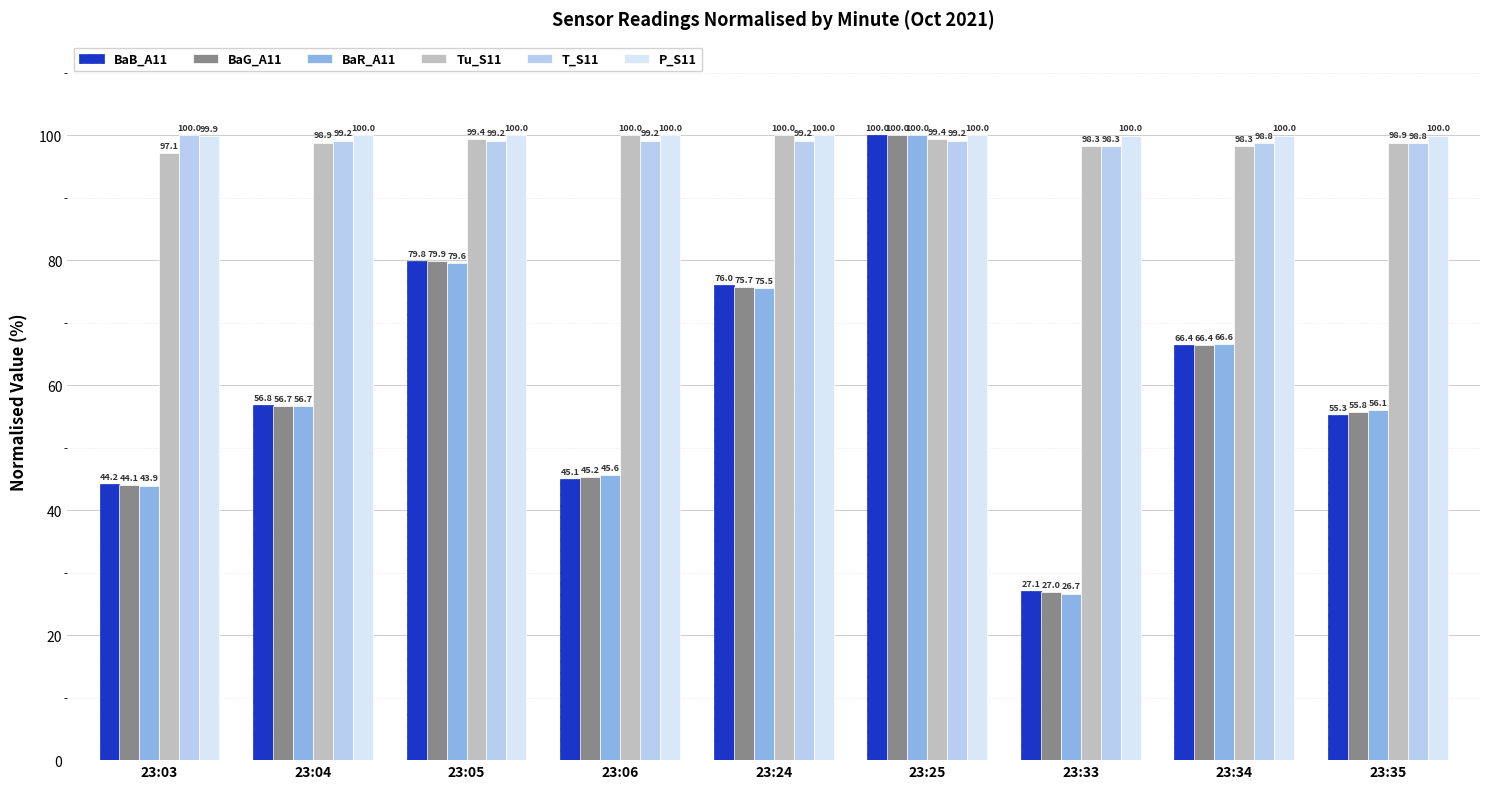

What is the greatest value displayed?

100.0